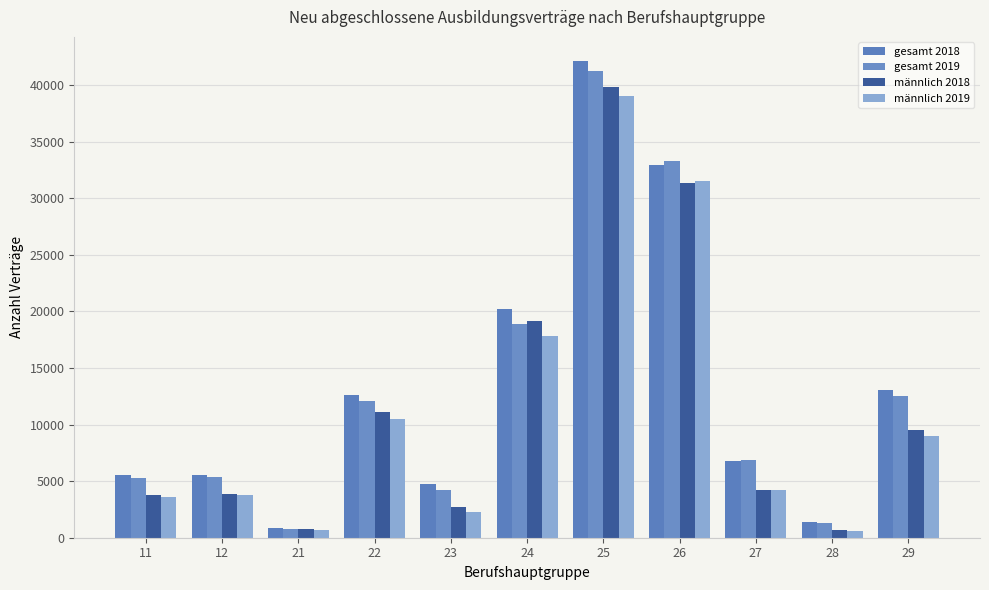

Count the number of categories in the chart.

11